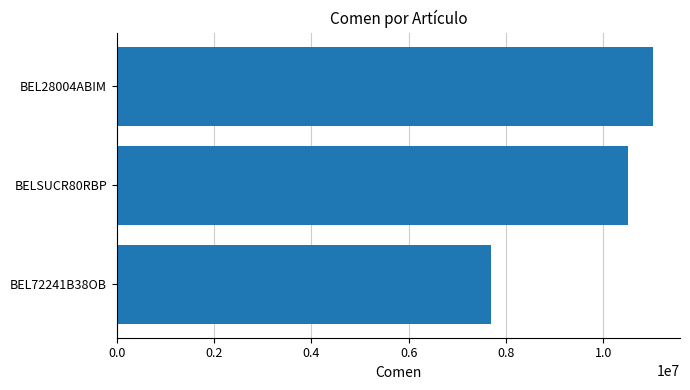

Count the values in the range 7701767 to 11026198.

3